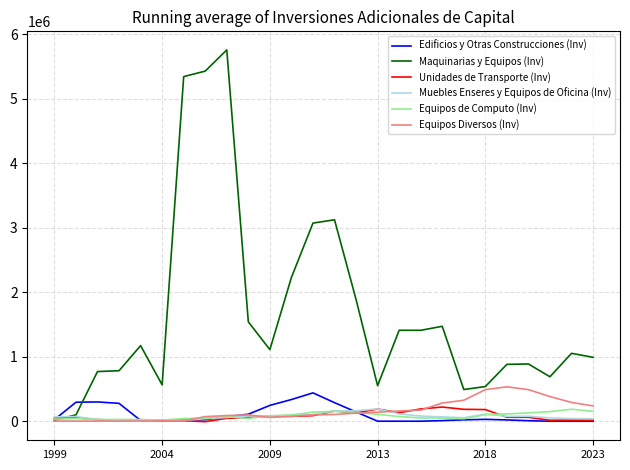

Which series has the widest spread of values?

Maquinarias y Equipos (Inv)